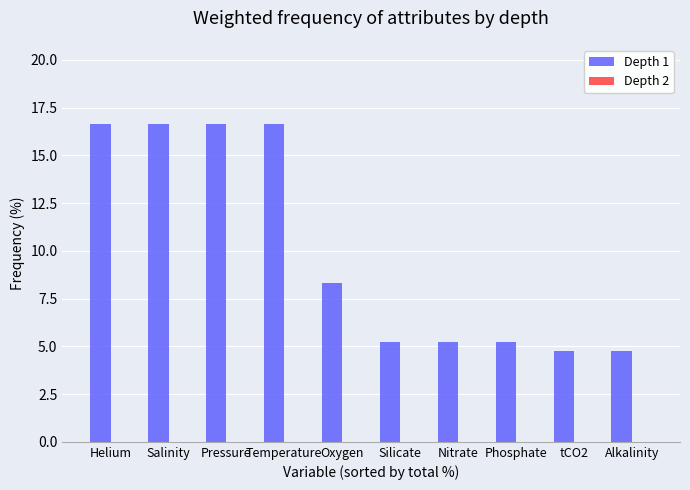

How many bars are there in total?

10